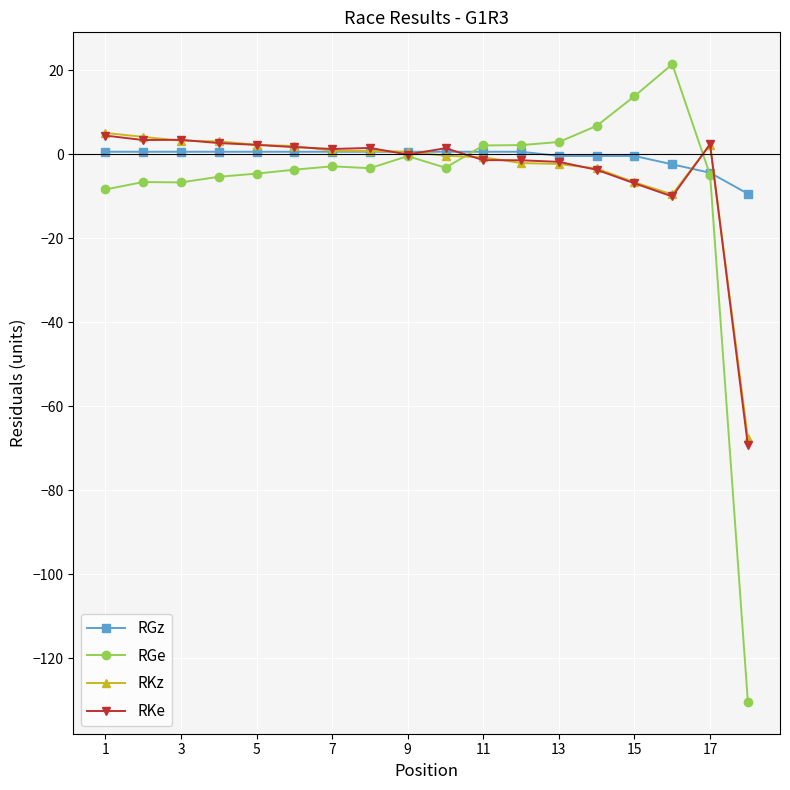

How many data points does each series have?

18